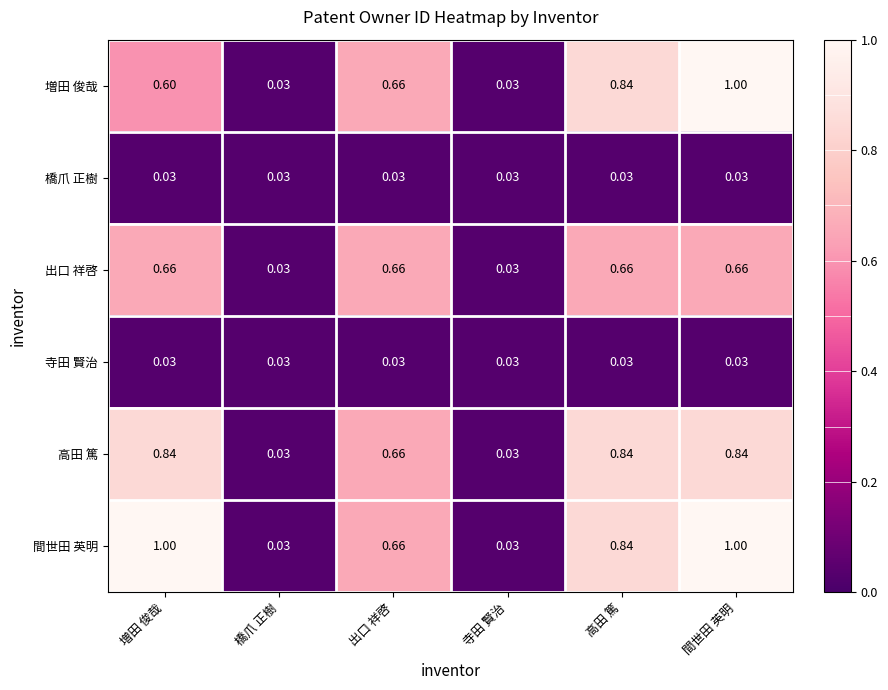

Which series has the largest total across all categories?

間世田 英明